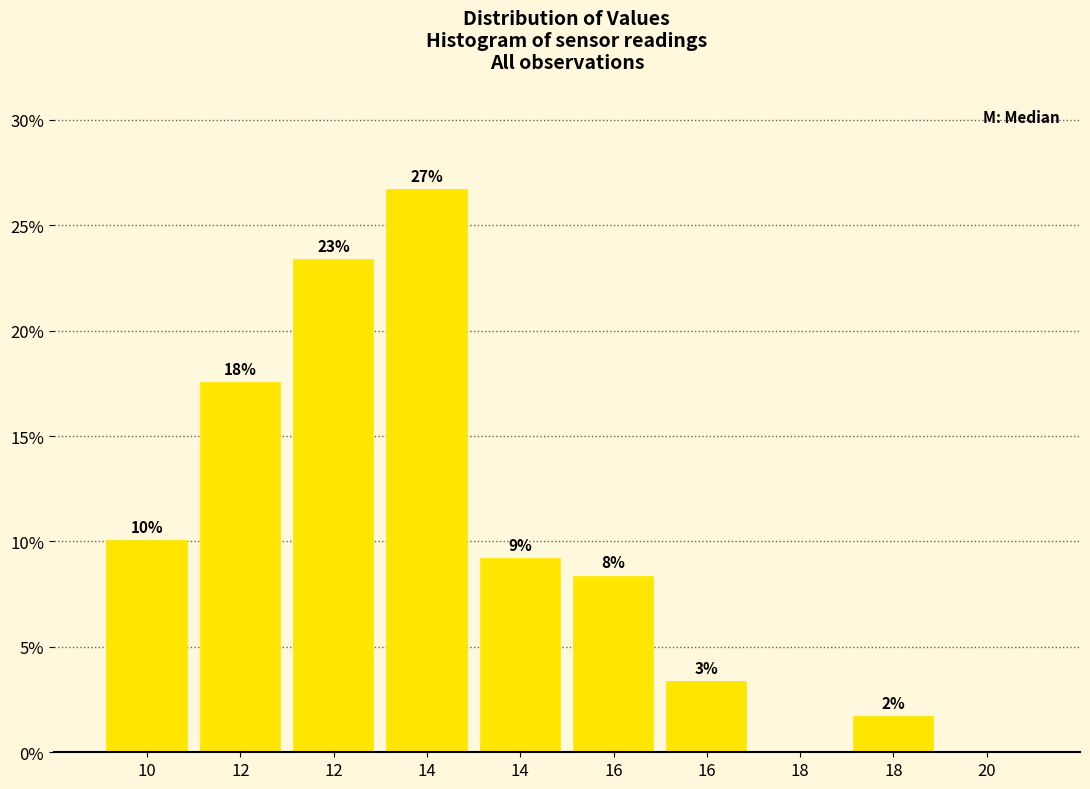

Are the bars horizontal?

No